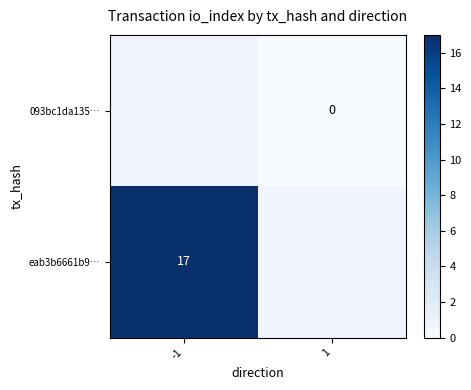

Is the value of eab3b6661b9… at -1 greater than the value of 093bc1da135… at 1?

Yes